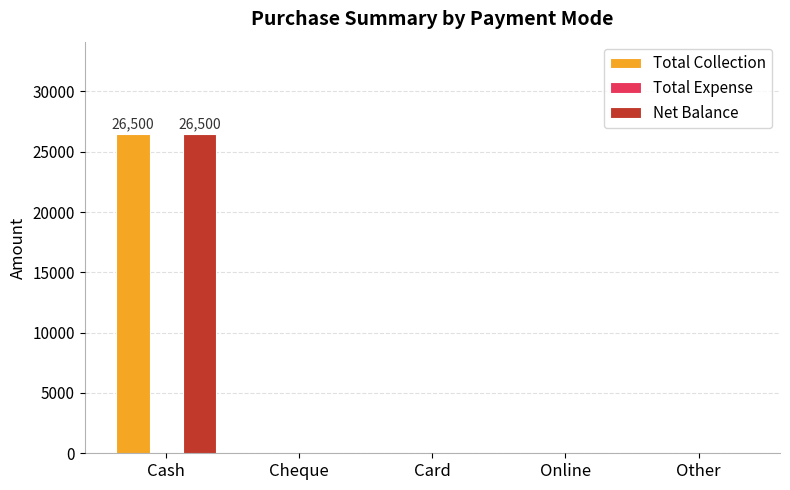

What is the sum of the Net Balance values at Cash and Online?

26500